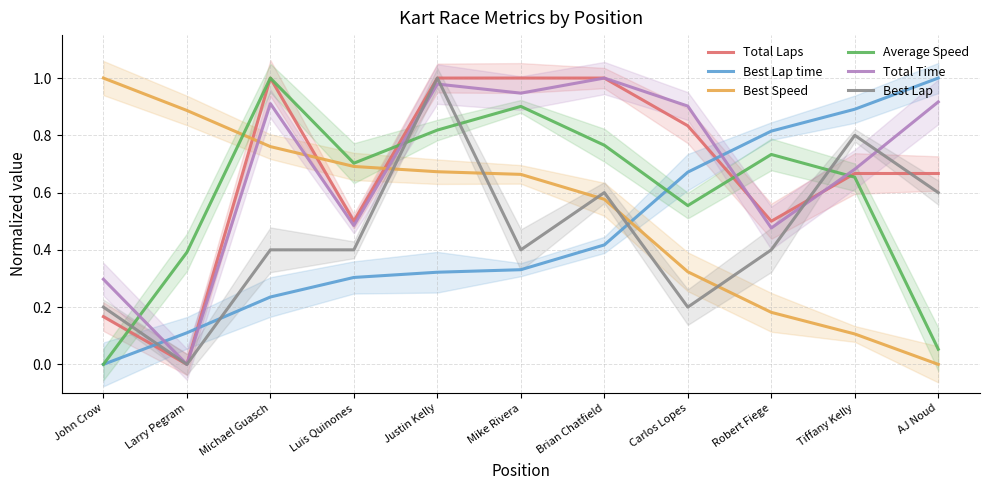

Which series ends up on top after the final intersection of Total Time and Best Speed?

Total Time